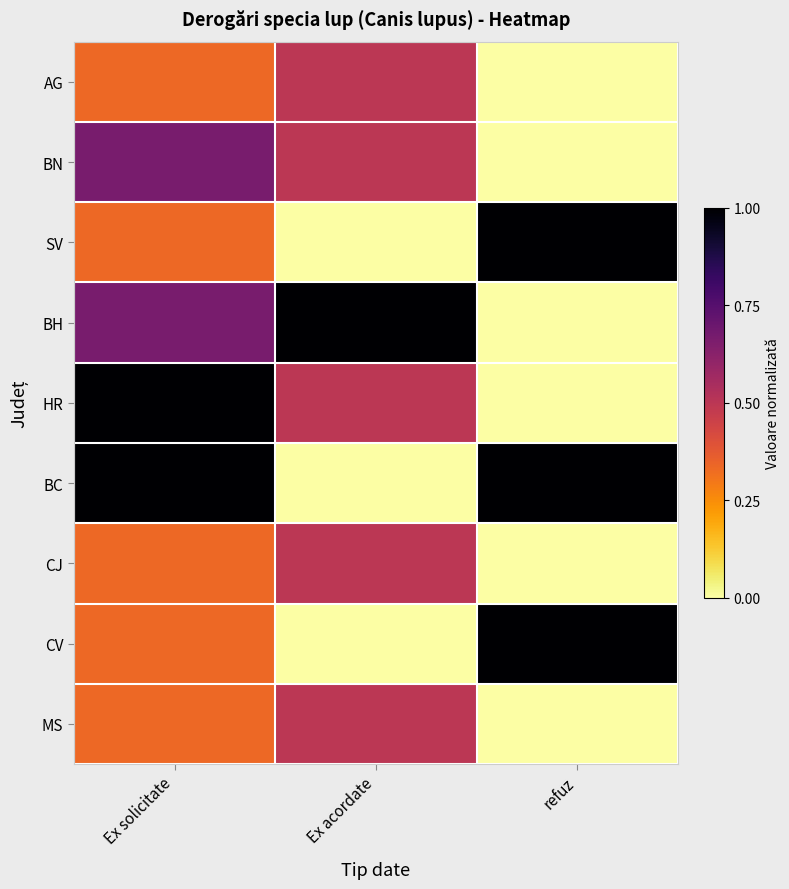

Which label corresponds to the largest value in the chart?

Ex solicitate